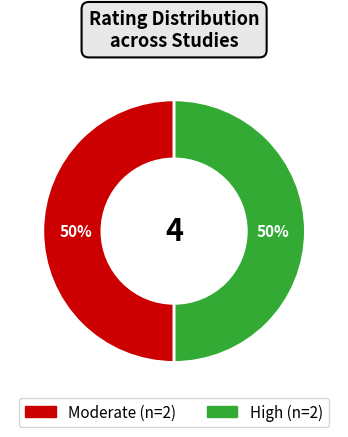

To the nearest percent, what is the average slice percentage?

50%